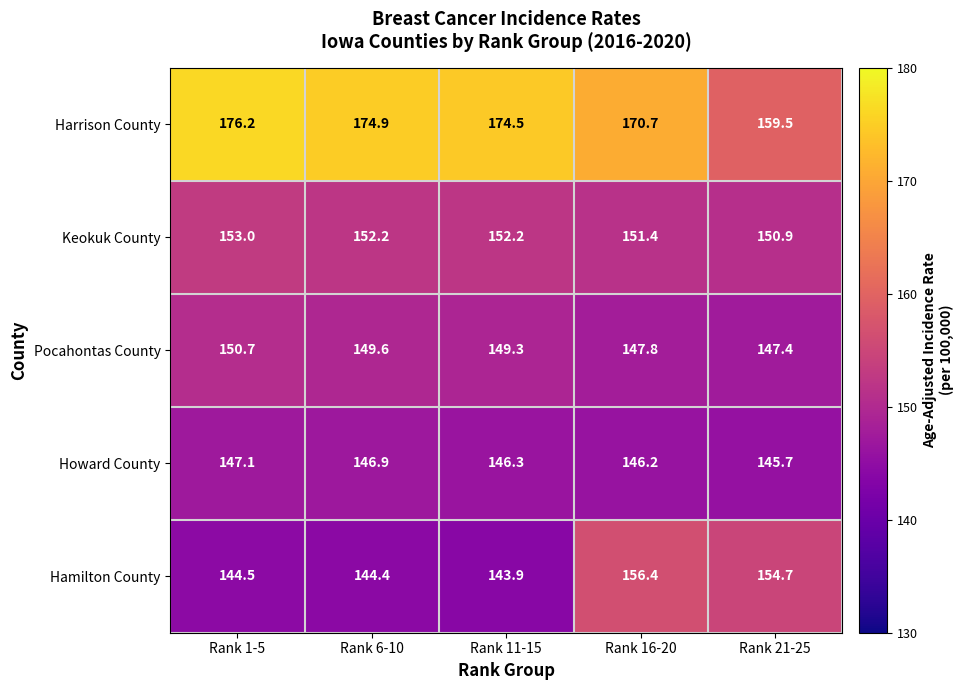

What is the spread (max minus min) of values at Rank 11-15?

30.6